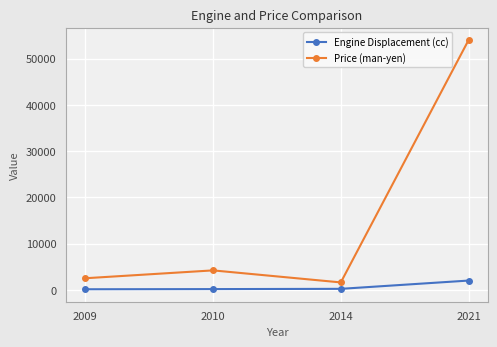

Rank the series by their average value, from highest to lowest.

Price (man-yen), Engine Displacement (cc)